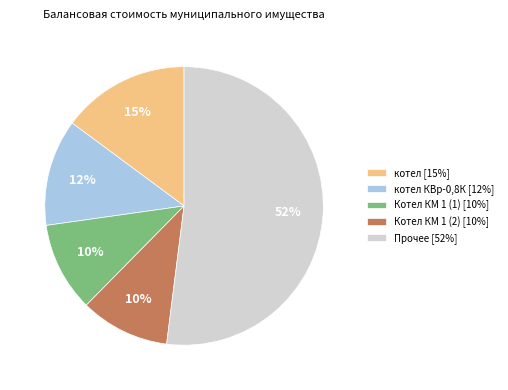

To the nearest percent, what is the difference between the largest and smallest slice percentages?

42%